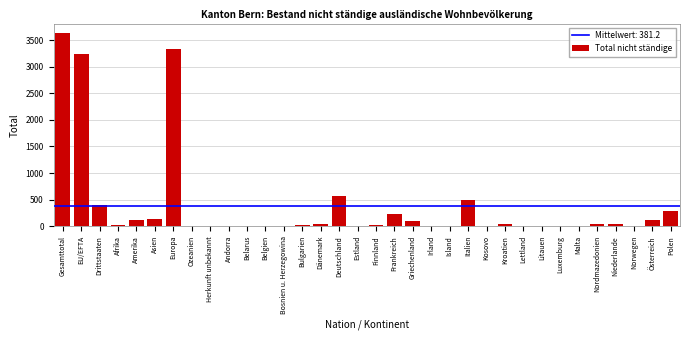

Which has a higher value, Litauen or Amerika?

Amerika